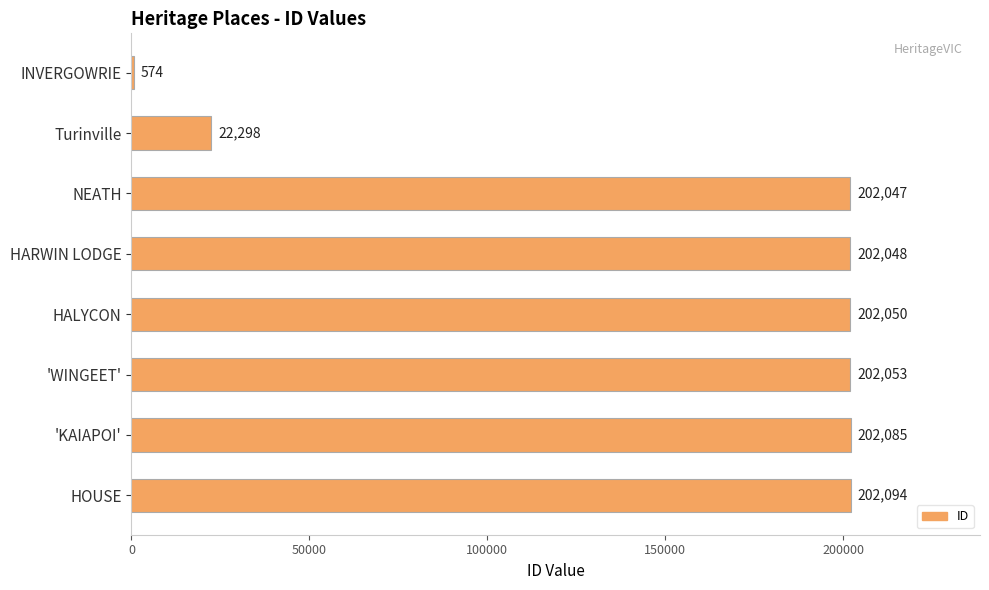

What is the sum of all values?

1235249